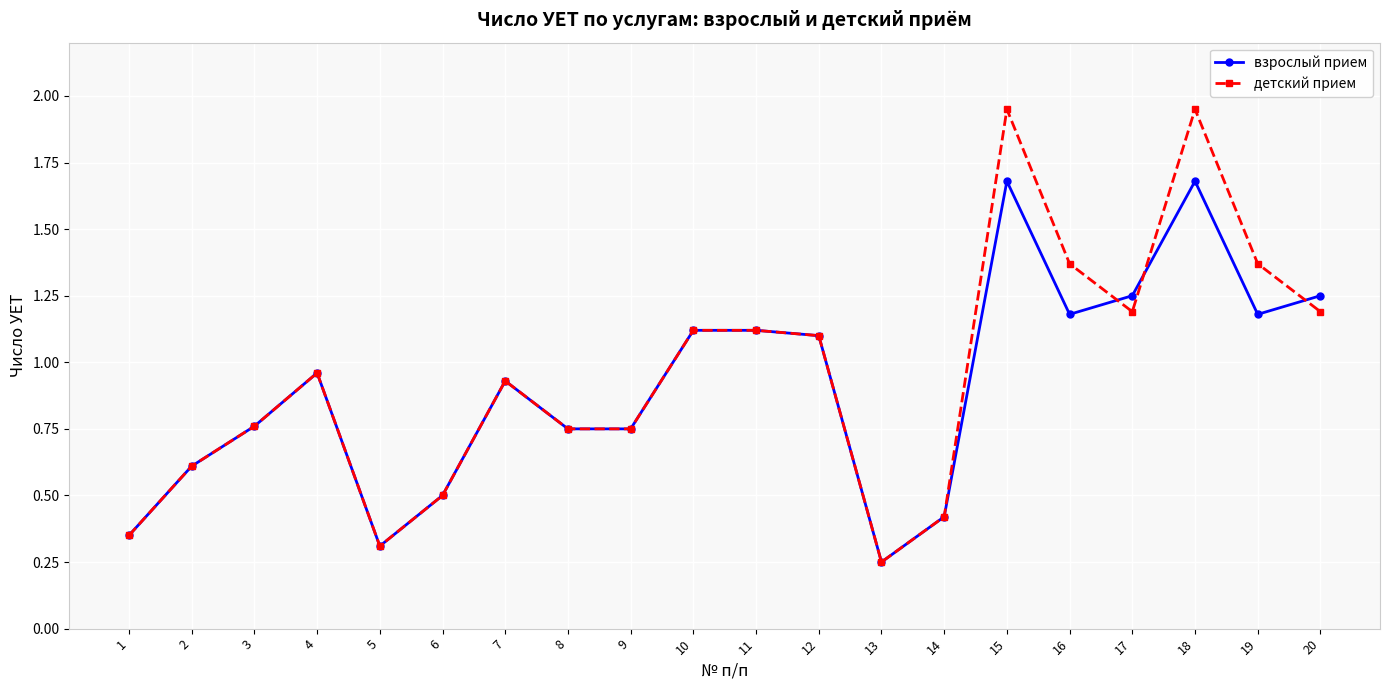

How many lines are shown in the chart?

2